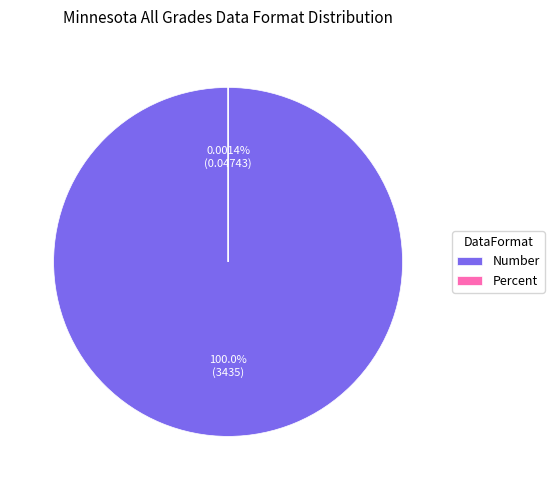

What is the total percentage of Percent and Number?

100.0%